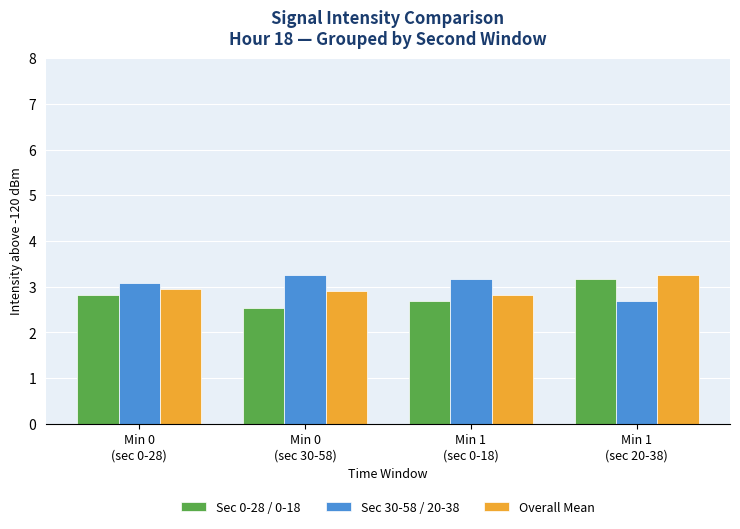

What is the lowest value of the Sec 0-28 / 0-18 series?

2.5